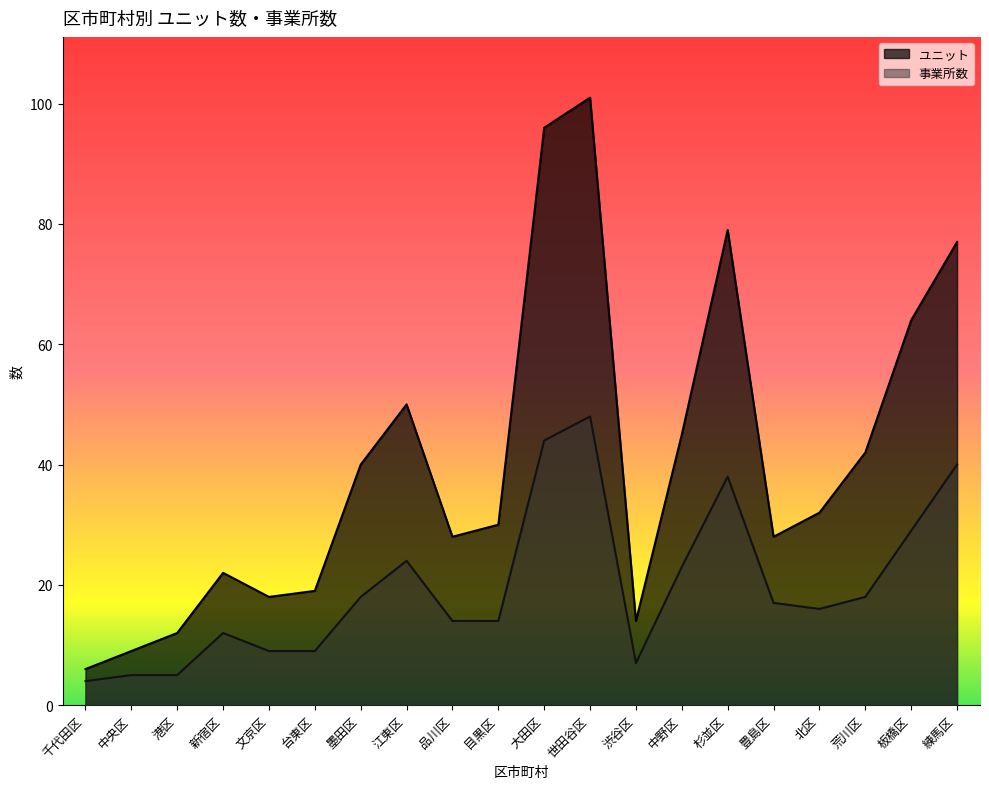

Is the value of ユニット at 大田区 greater than the value of 事業所数 at 板橋区?

Yes